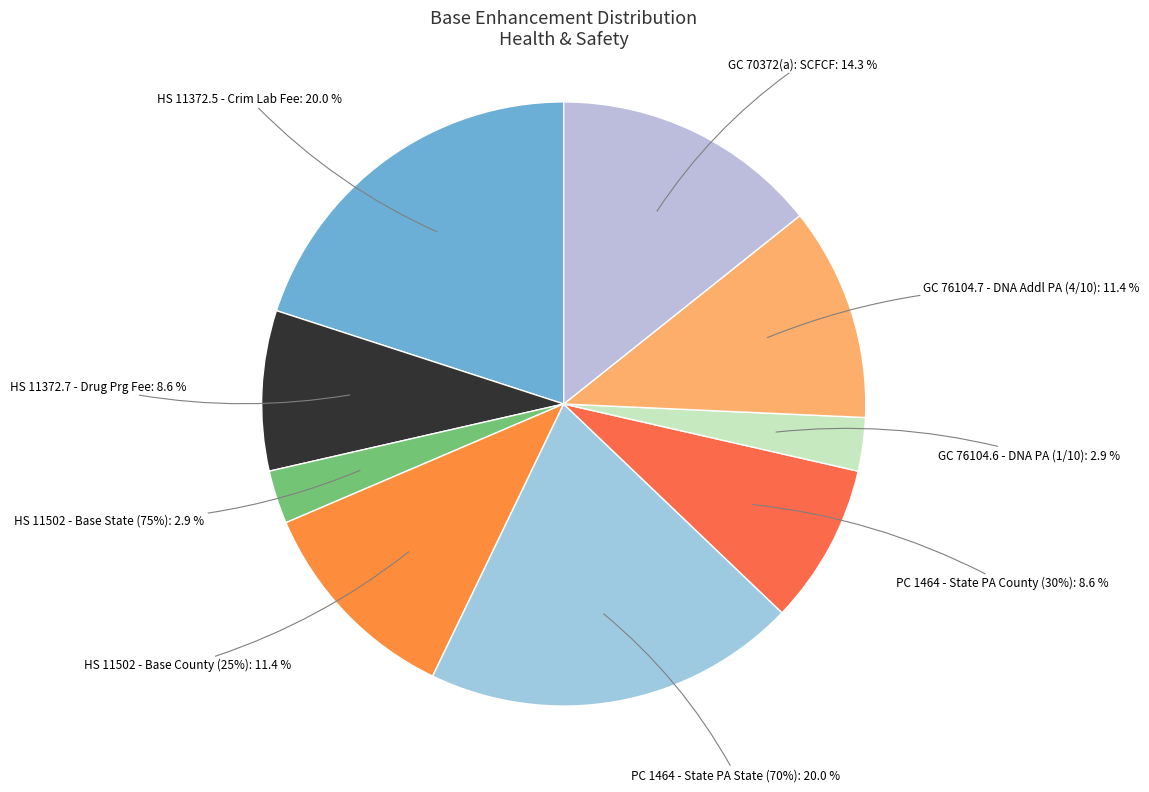

Does HS 11372.5 - Crim Lab Fee represent more than half of the total?

No